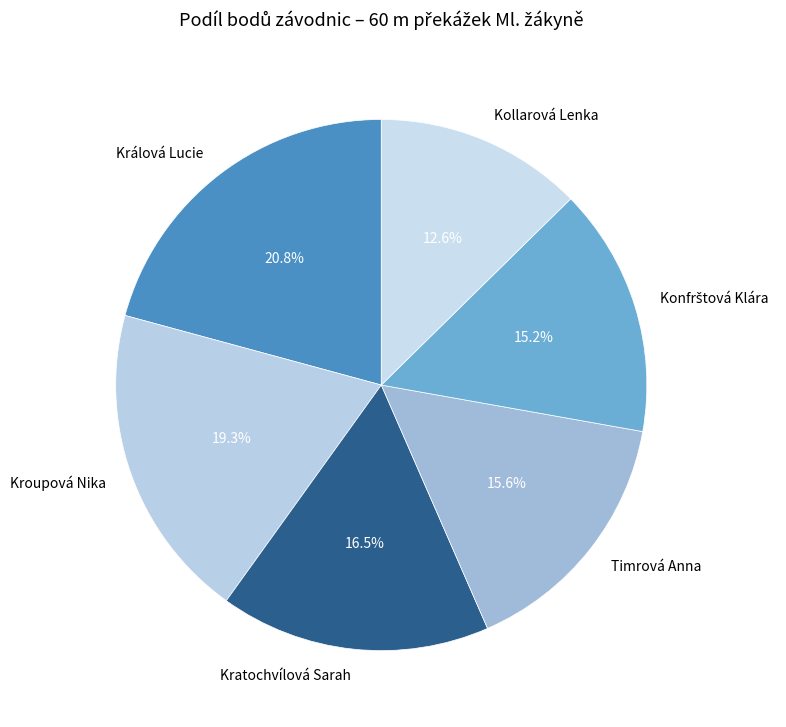

Is it true that Timrová Anna is 26% of the pie?

False